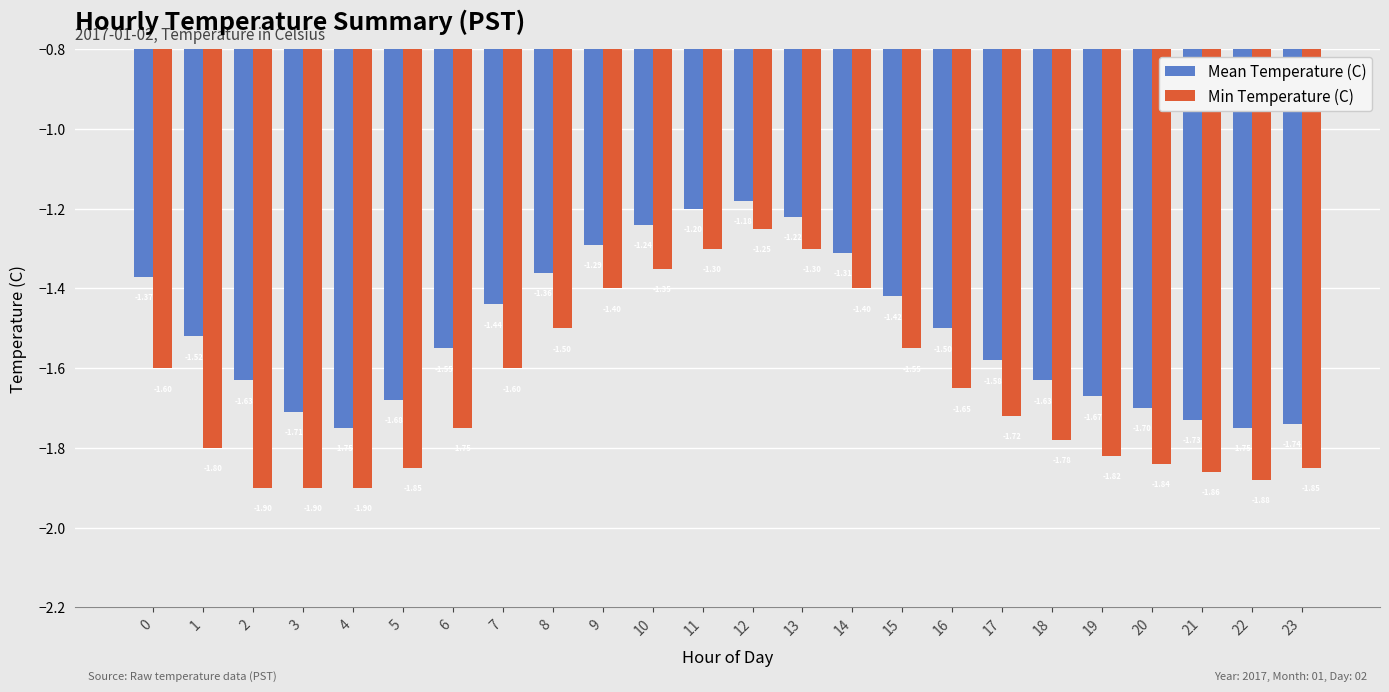

What is the total value across all series at 8?

-2.9